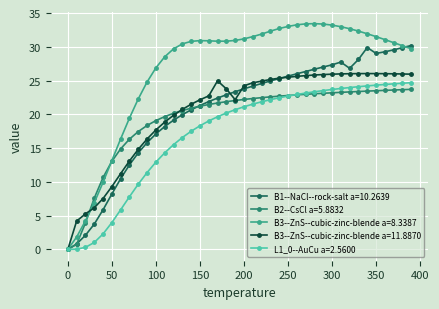

Which series has the largest total across all categories?

B3--ZnS--cubic-zinc-blende a=8.3387